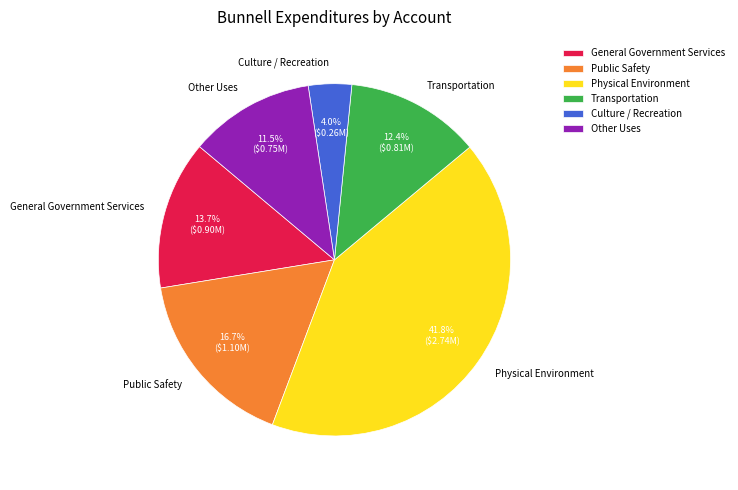

Between Transportation and Other Uses, which is larger?

Transportation